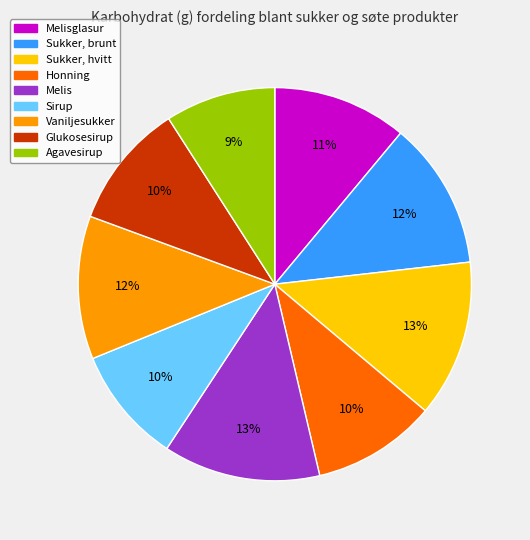

Which category has the smallest portion of the pie?

Agavesirup